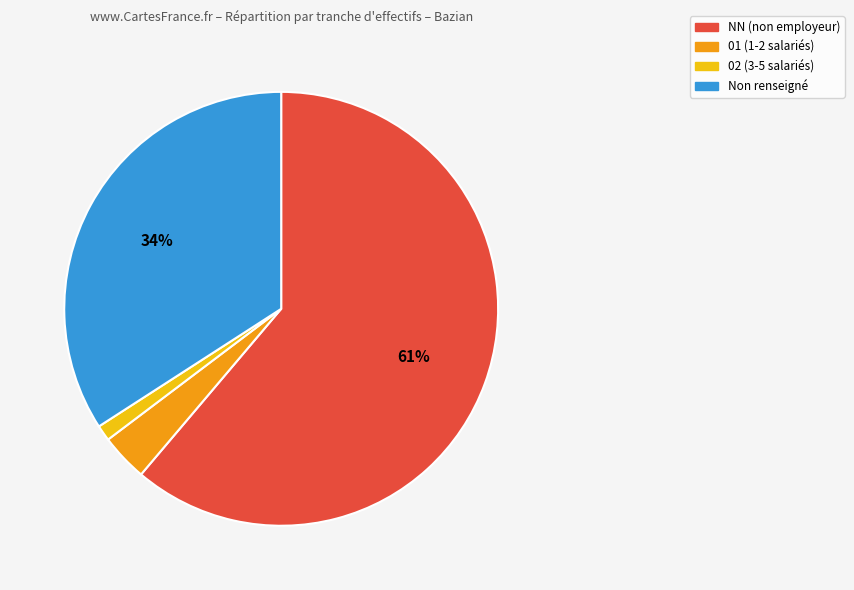

What percentage is the Non renseigné slice, to the nearest percent?

34%